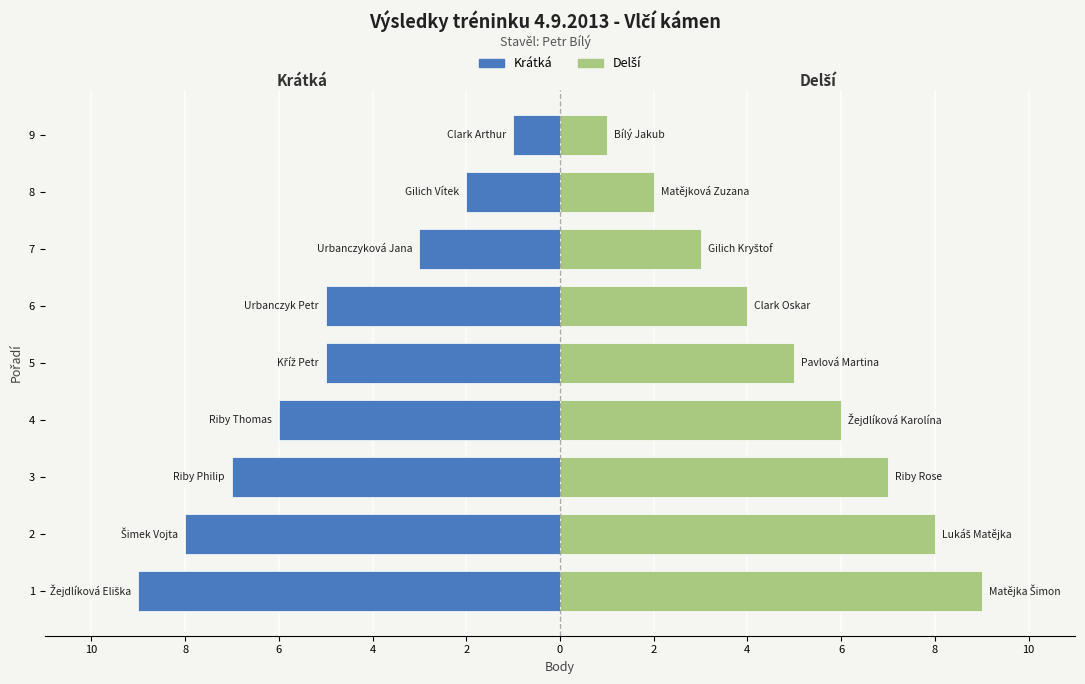

Between 2 and 7, which series saw the biggest shift?

Krátká